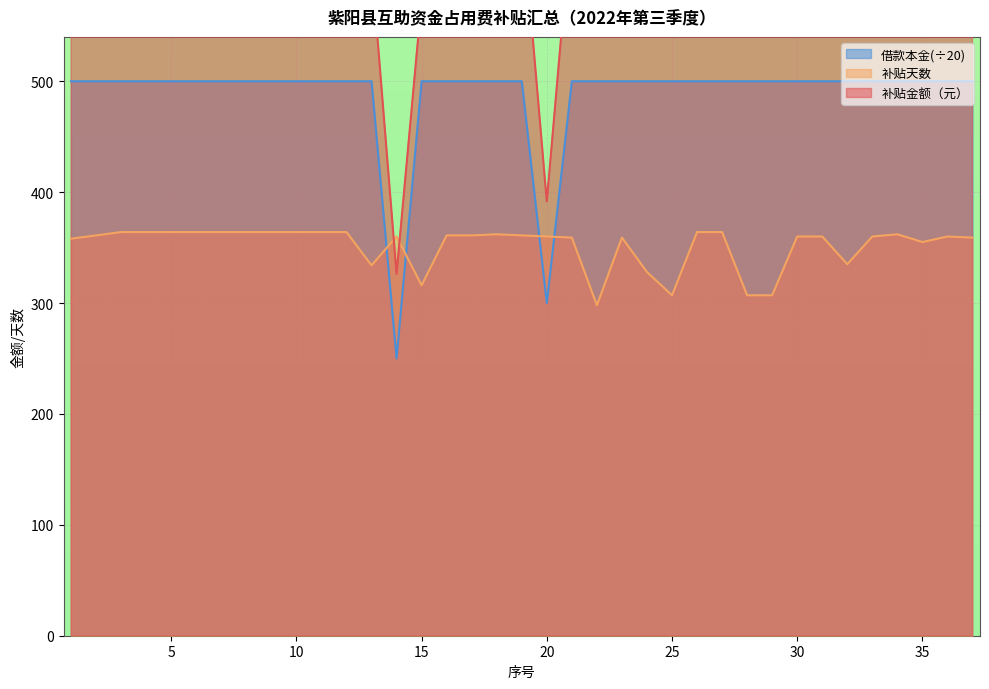

List the series in order of their peak value, highest first.

补贴金额, 借款本金, 补贴天数